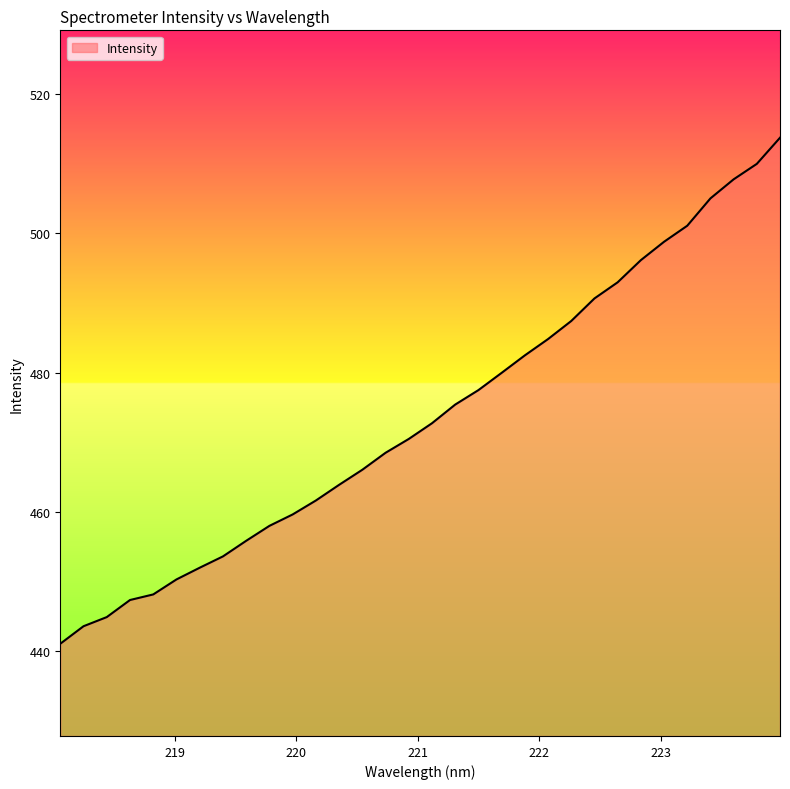

What is the difference between the maximum and minimum values?

72.6